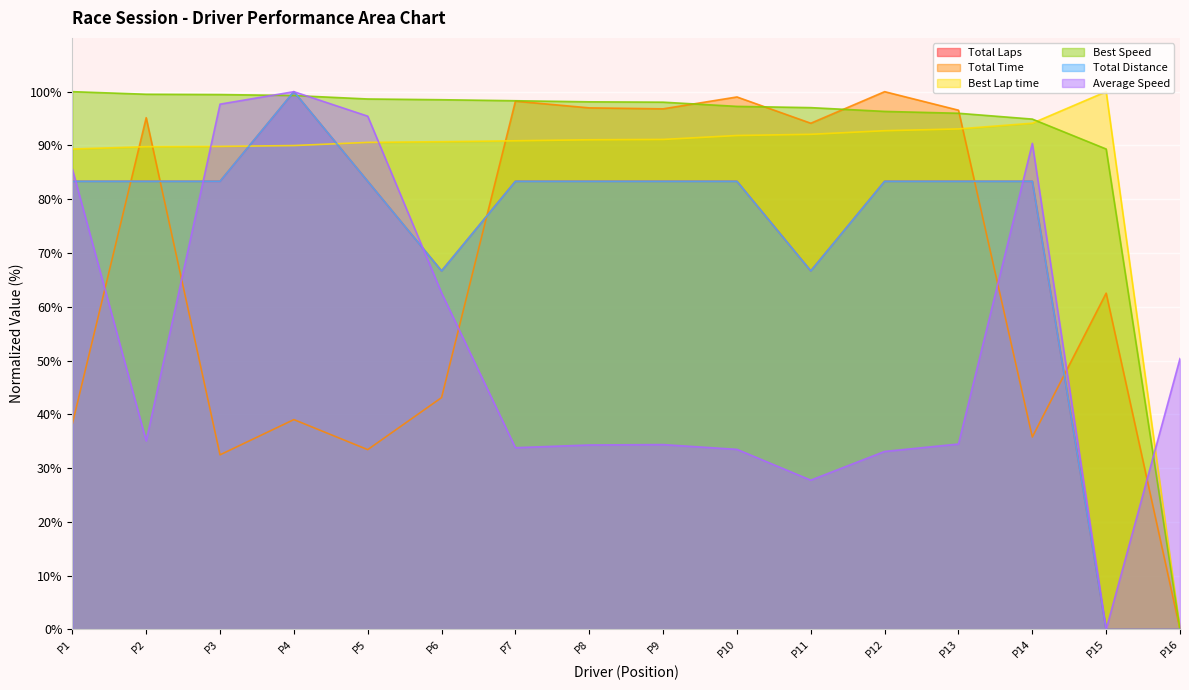

What is the sum of the Average Speed values at P16 and P8?

84.7